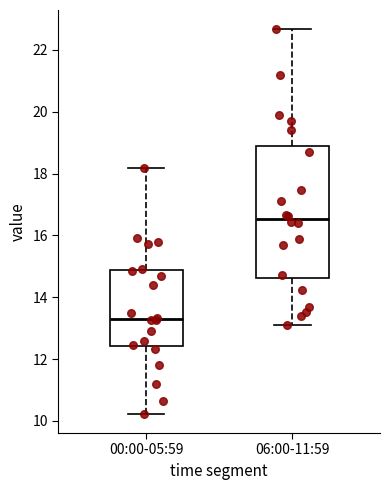

Which box is the tallest, from its lower edge to its upper edge?

06:00-11:59